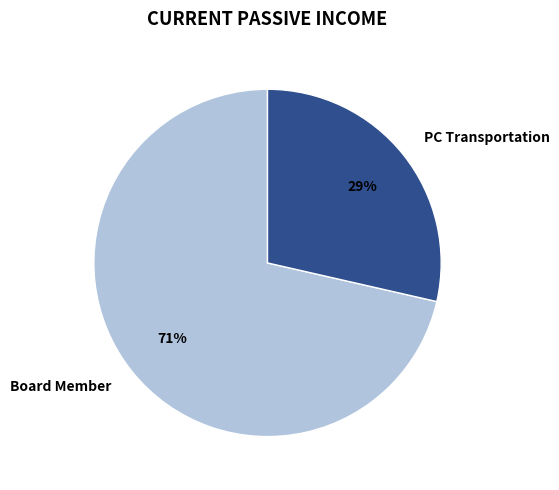

How many segments does this pie chart have?

2